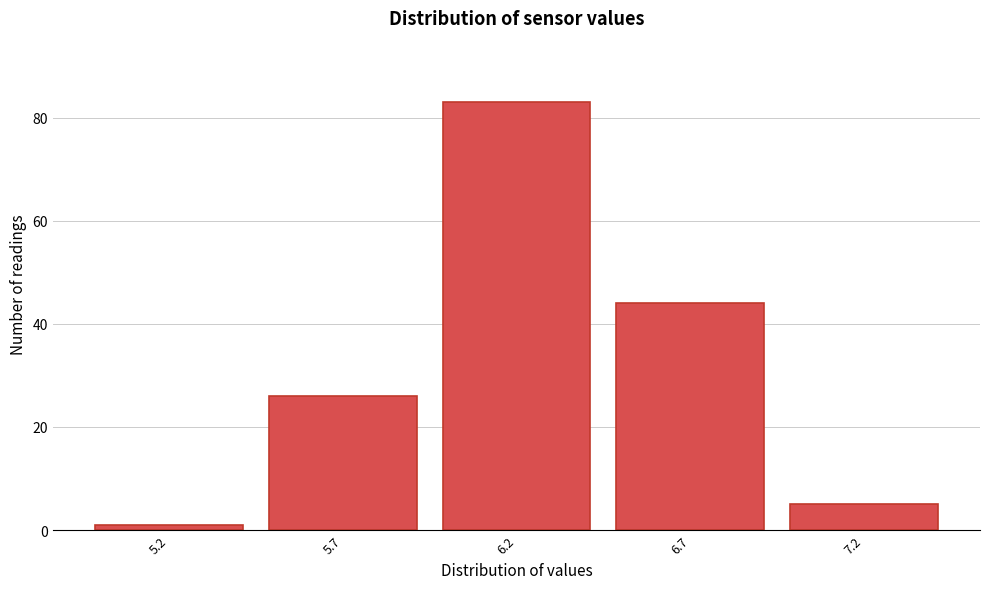

Reading left to right, what are all the values shown in this chart?

1	26	83	44	5